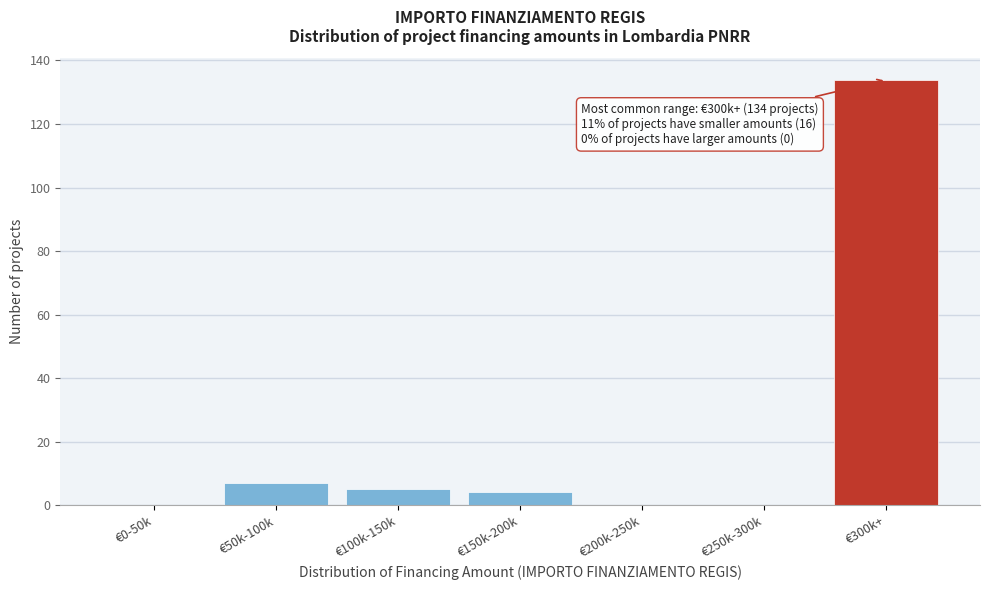

Reading right to left, transcribe all the data shown in this chart.

€300k+=134	€250k-300k=0	€200k-250k=0	€150k-200k=4	€100k-150k=5	€50k-100k=7	€0-50k=0